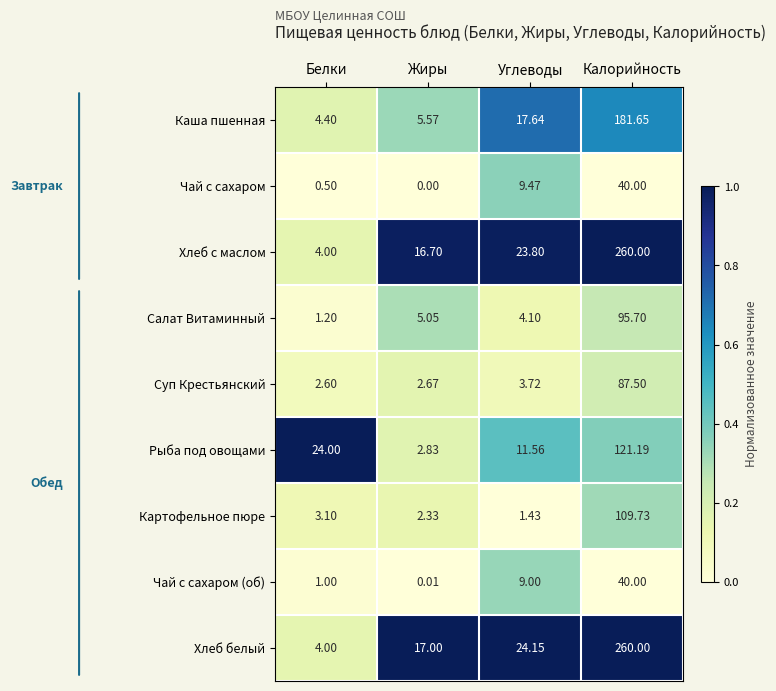

At Углеводы, list the series in order from smallest to largest.

Картофельное пюре, Суп Крестьянский, Салат Витаминный, Чай с сахаром (об), Чай с сахаром, Рыба под овощами, Каша пшенная, Хлеб с маслом, Хлеб белый